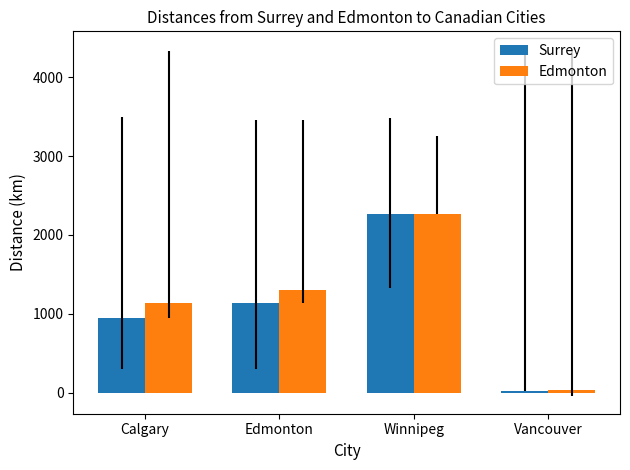

How many data points does each series have?

4